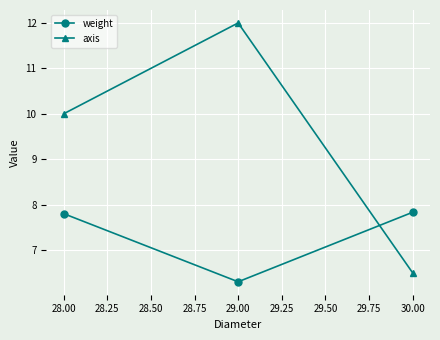

What is the sum of all weight values?

21.9